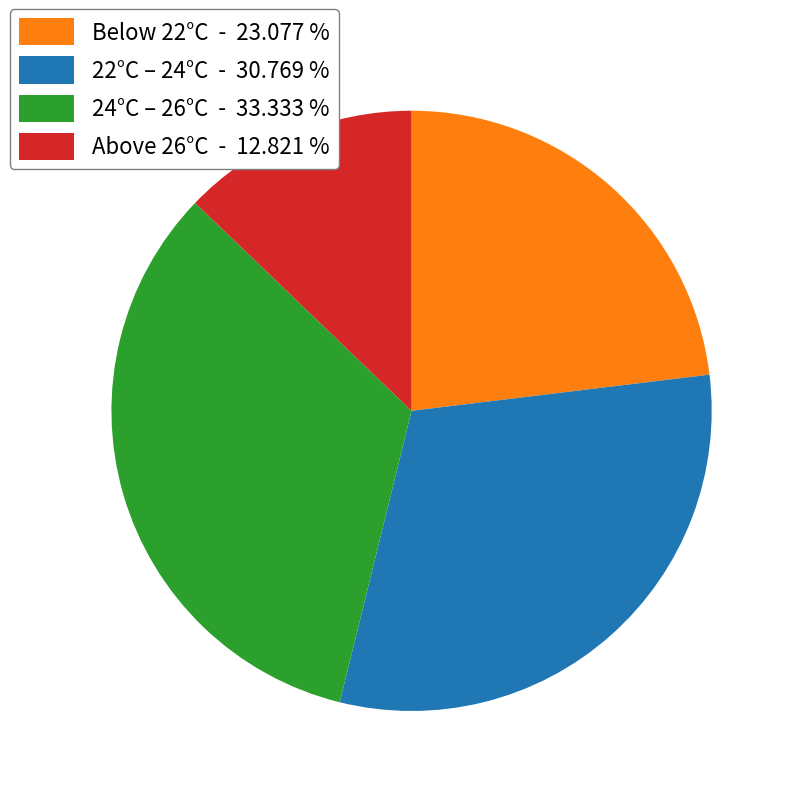

Rank the categories by value from lowest to highest.

Above 26°C - 12.821 %, Below 22°C - 23.077 %, 22°C – 24°C - 30.769 %, 24°C – 26°C - 33.333 %